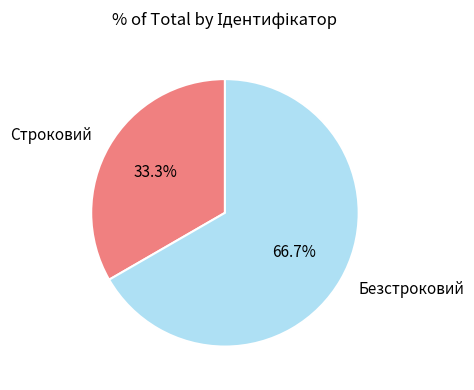

Approximately how many times larger is the value at Строковий compared to Безстроковий?

0.5